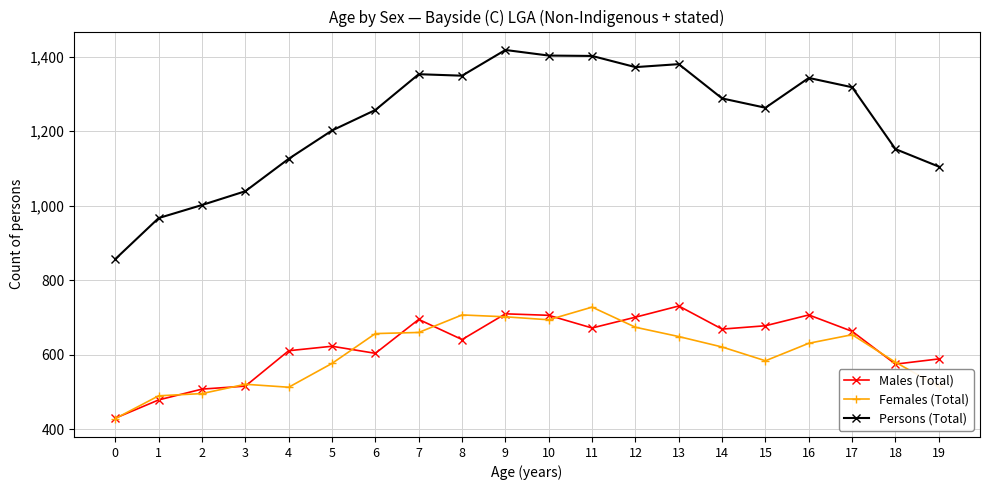

Is the value of Persons (Total) at 14 greater than the value of Females (Total) at 7?

Yes